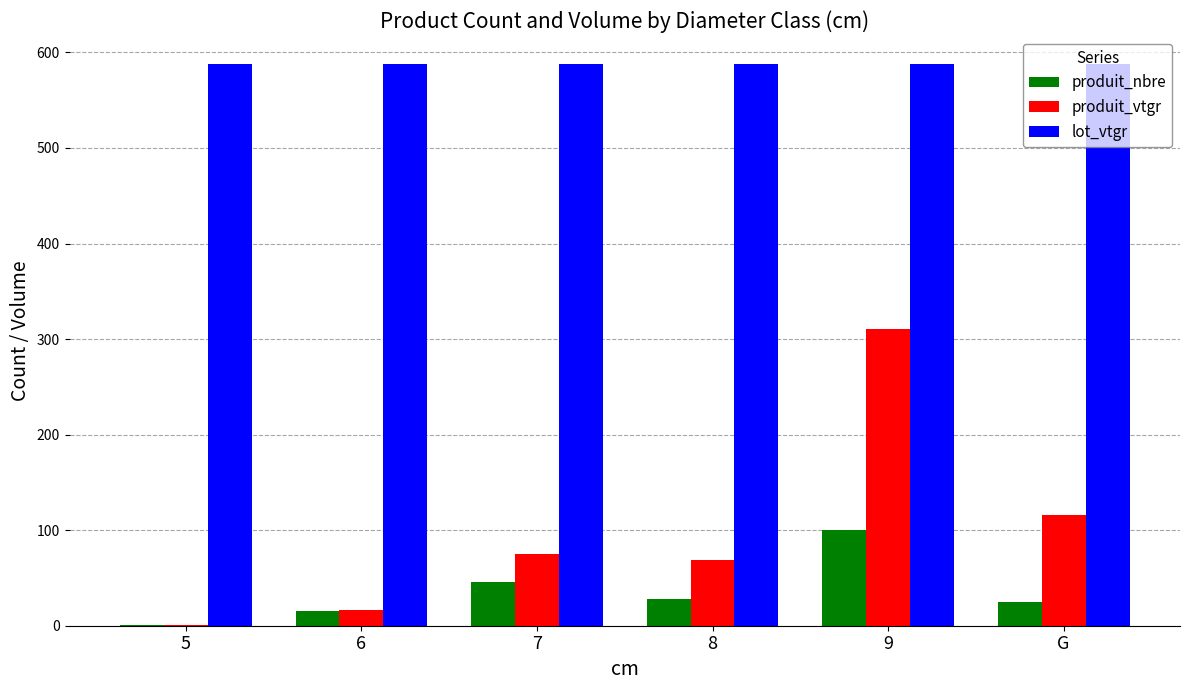

What is the maximum value for produit_vtgr?

310.6